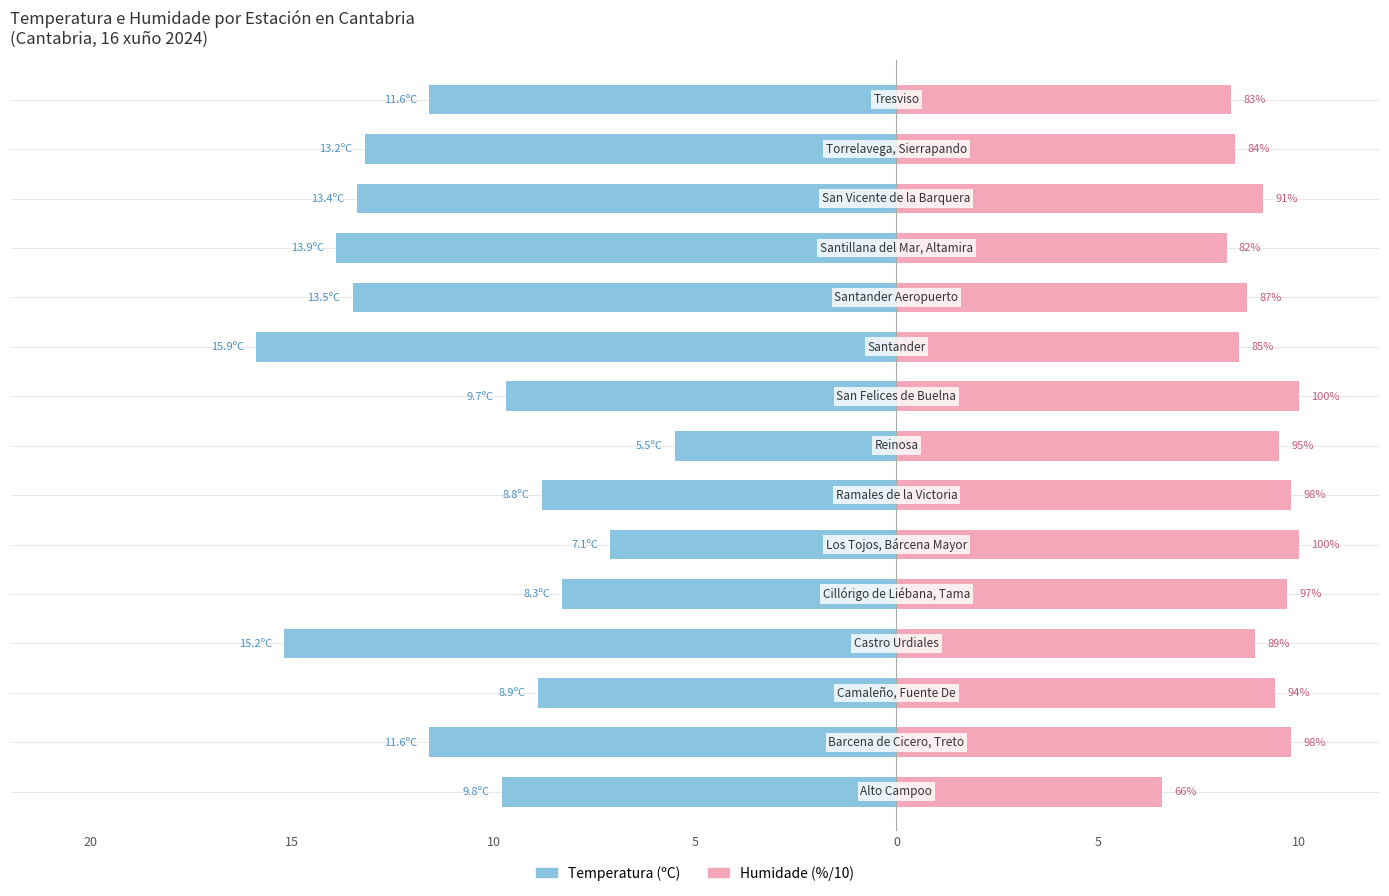

At how many categories does at least one series exceed -15?

15